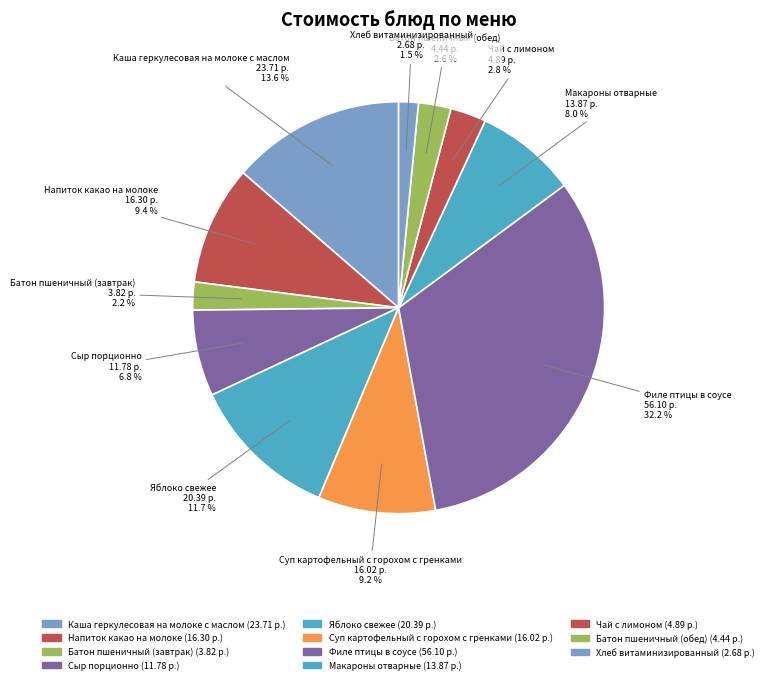

To the nearest percent, what is the average slice percentage?

9%